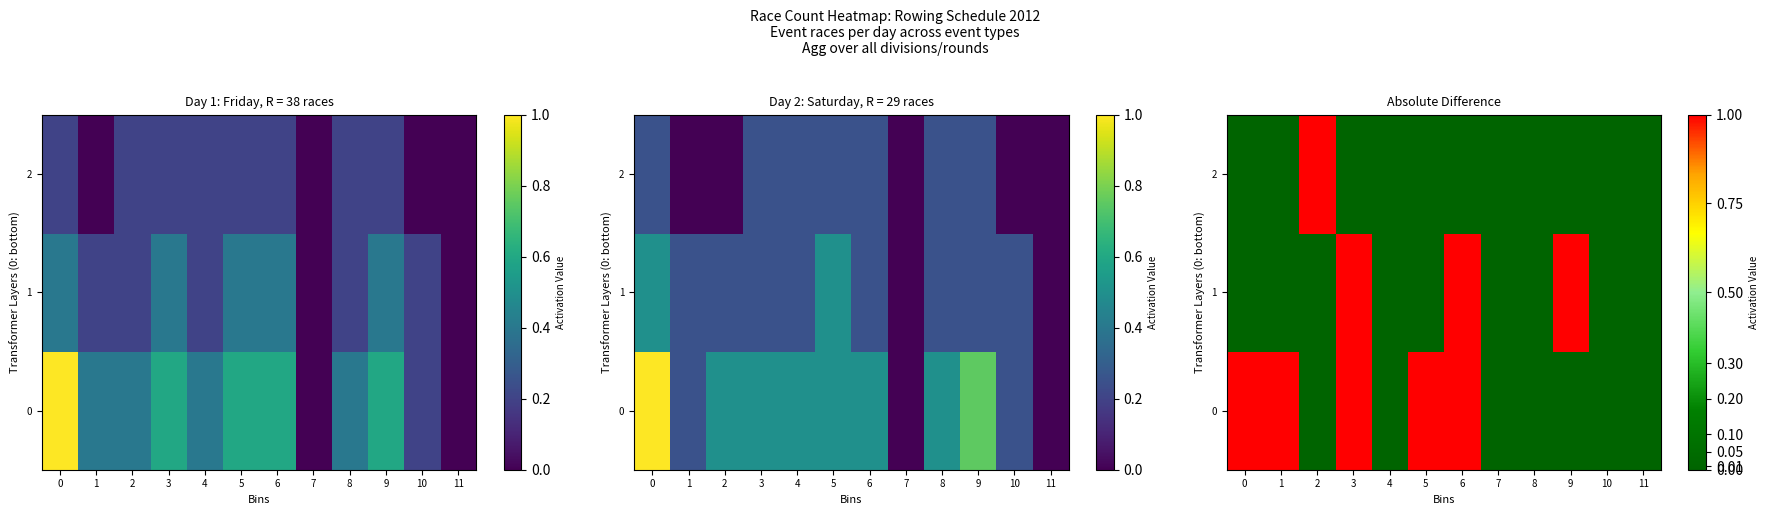

Is it true that 2 equals 0 at 8?

True